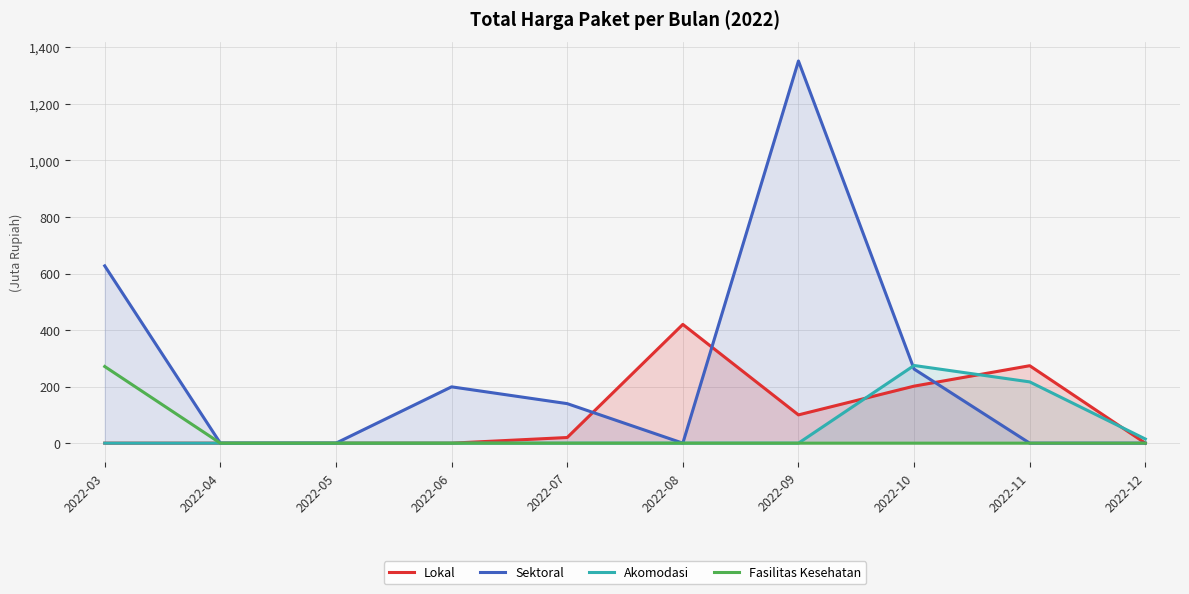

What is the difference between the maximum and minimum values in the Akomodasi series?

274720000